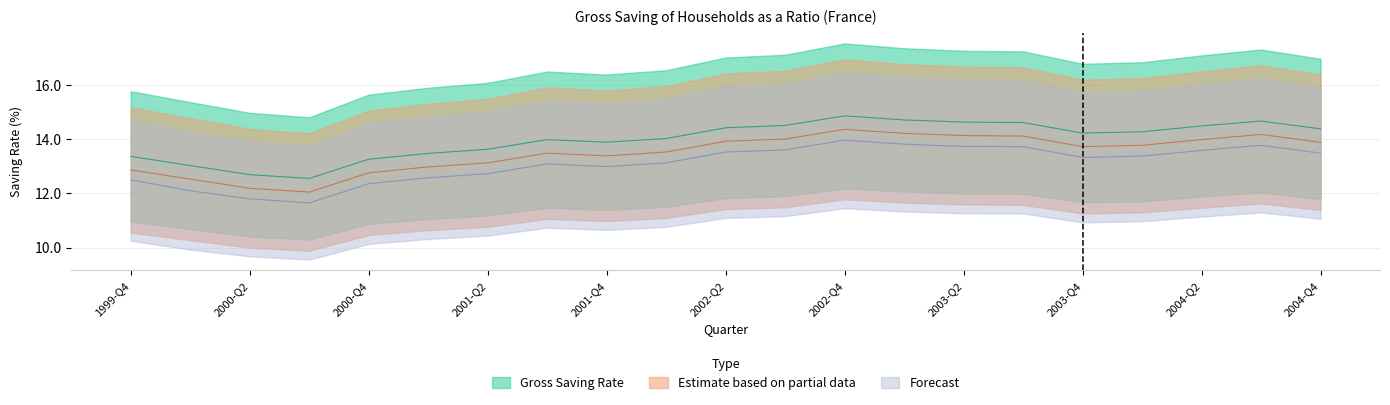

Reading left to right, what are all the values shown in this chart?

Gross Saving Rate: 1999-Q4=13.4	2000-Q1=13.0	2000-Q2=12.7	2000-Q3=12.6	2000-Q4=13.3	2001-Q1=13.5	2001-Q2=13.6	2001-Q3=14.0	2001-Q4=13.9	2002-Q1=14.0	2002-Q2=14.4	2002-Q3=14.5	2002-Q4=14.9	2003-Q1=14.7	2003-Q2=14.6	2003-Q3=14.6	2003-Q4=14.2	2004-Q1=14.3	2004-Q2=14.5	2004-Q3=14.7	2004-Q4=14.4
Estimate based on partial data: 1999-Q4=12.9	2000-Q1=12.5	2000-Q2=12.2	2000-Q3=12.1	2000-Q4=12.8	2001-Q1=13.0	2001-Q2=13.1	2001-Q3=13.5	2001-Q4=13.4	2002-Q1=13.5	2002-Q2=13.9	2002-Q3=14.0	2002-Q4=14.4	2003-Q1=14.2	2003-Q2=14.1	2003-Q3=14.1	2003-Q4=13.7	2004-Q1=13.8	2004-Q2=14.0	2004-Q3=14.2	2004-Q4=13.9
Forecast: 1999-Q4=12.5	2000-Q1=12.1	2000-Q2=11.8	2000-Q3=11.7	2000-Q4=12.4	2001-Q1=12.6	2001-Q2=12.7	2001-Q3=13.1	2001-Q4=13.0	2002-Q1=13.1	2002-Q2=13.5	2002-Q3=13.6	2002-Q4=14.0	2003-Q1=13.8	2003-Q2=13.7	2003-Q3=13.7	2003-Q4=13.3	2004-Q1=13.4	2004-Q2=13.6	2004-Q3=13.8	2004-Q4=13.5